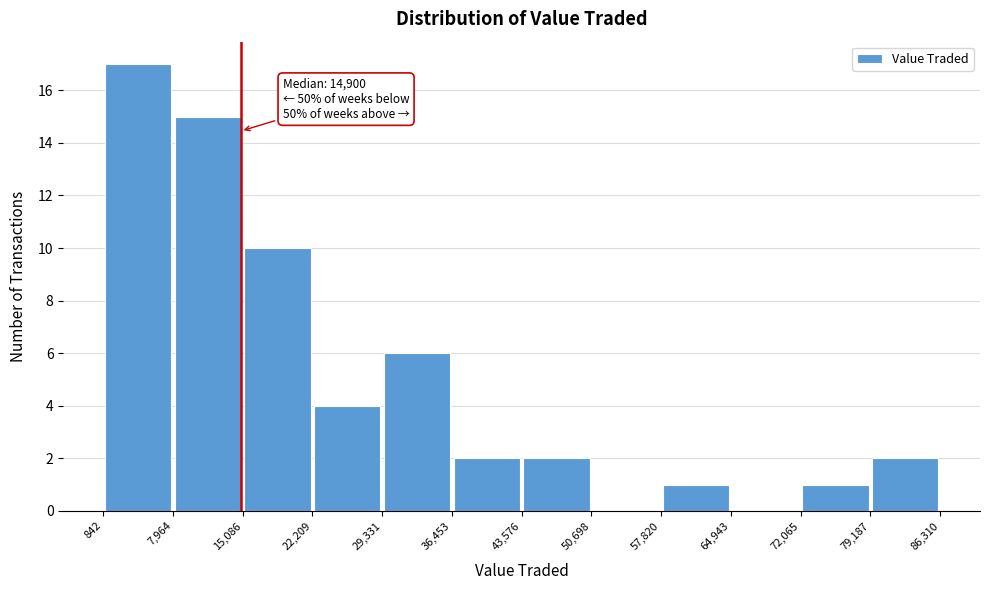

Over which range of the x-axis is the bar tallest?

842 to 7,964